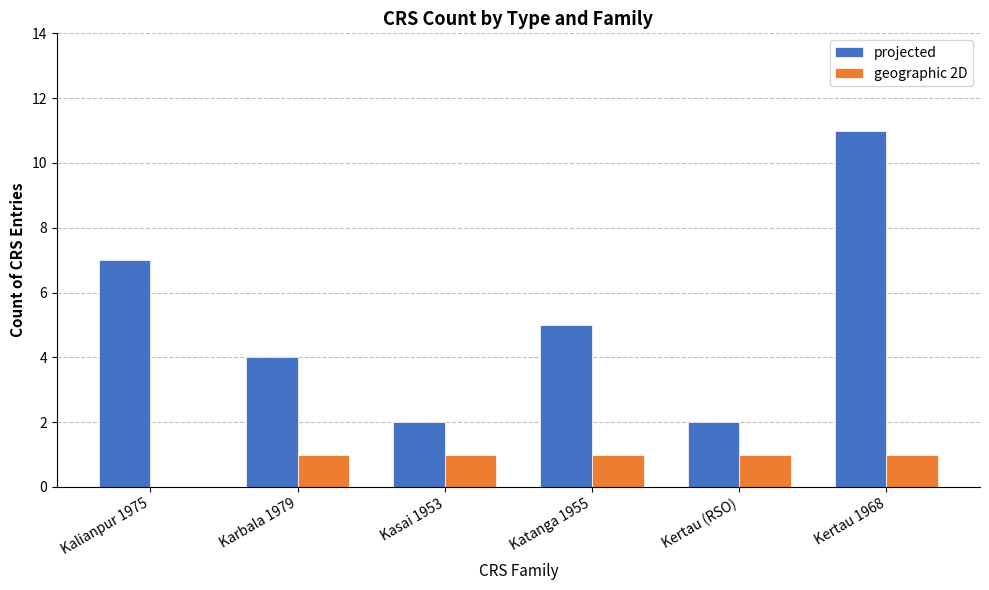

True or false: geographic 2D has a value of 2 at Kertau (RSO).

False